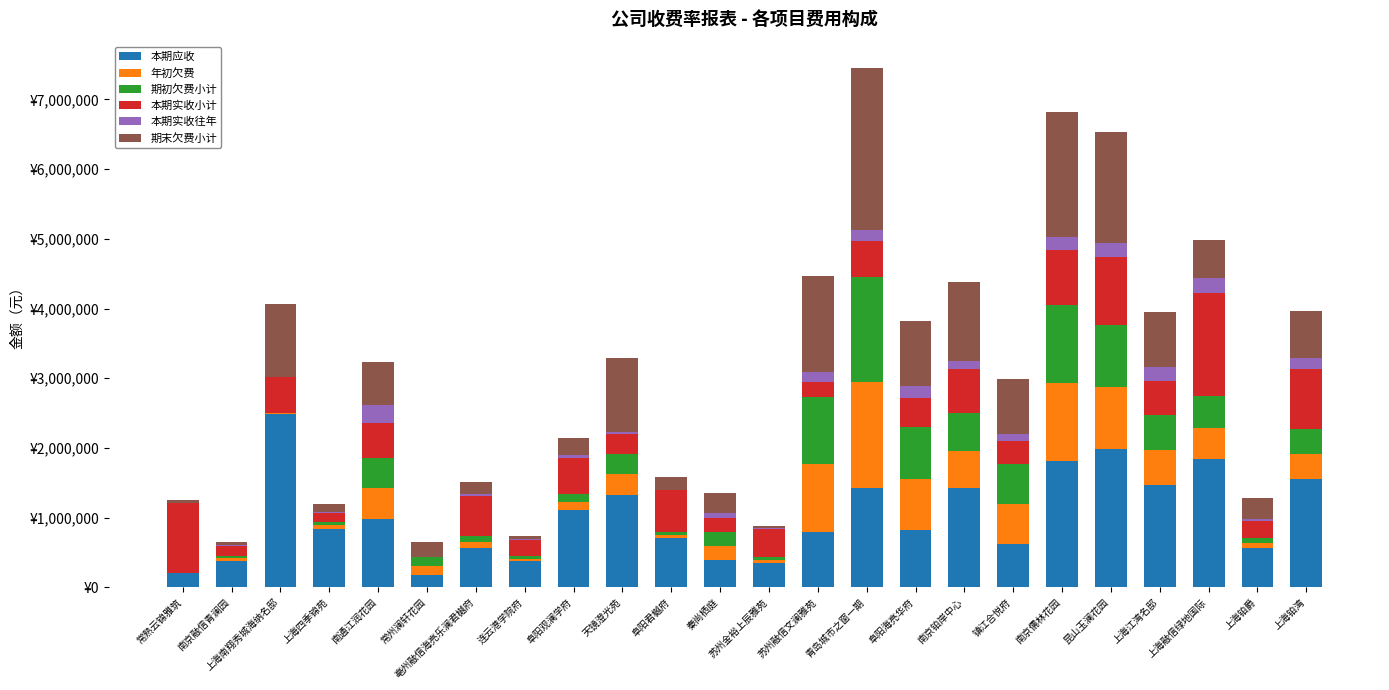

Does the chart contain stacked bars?

Yes